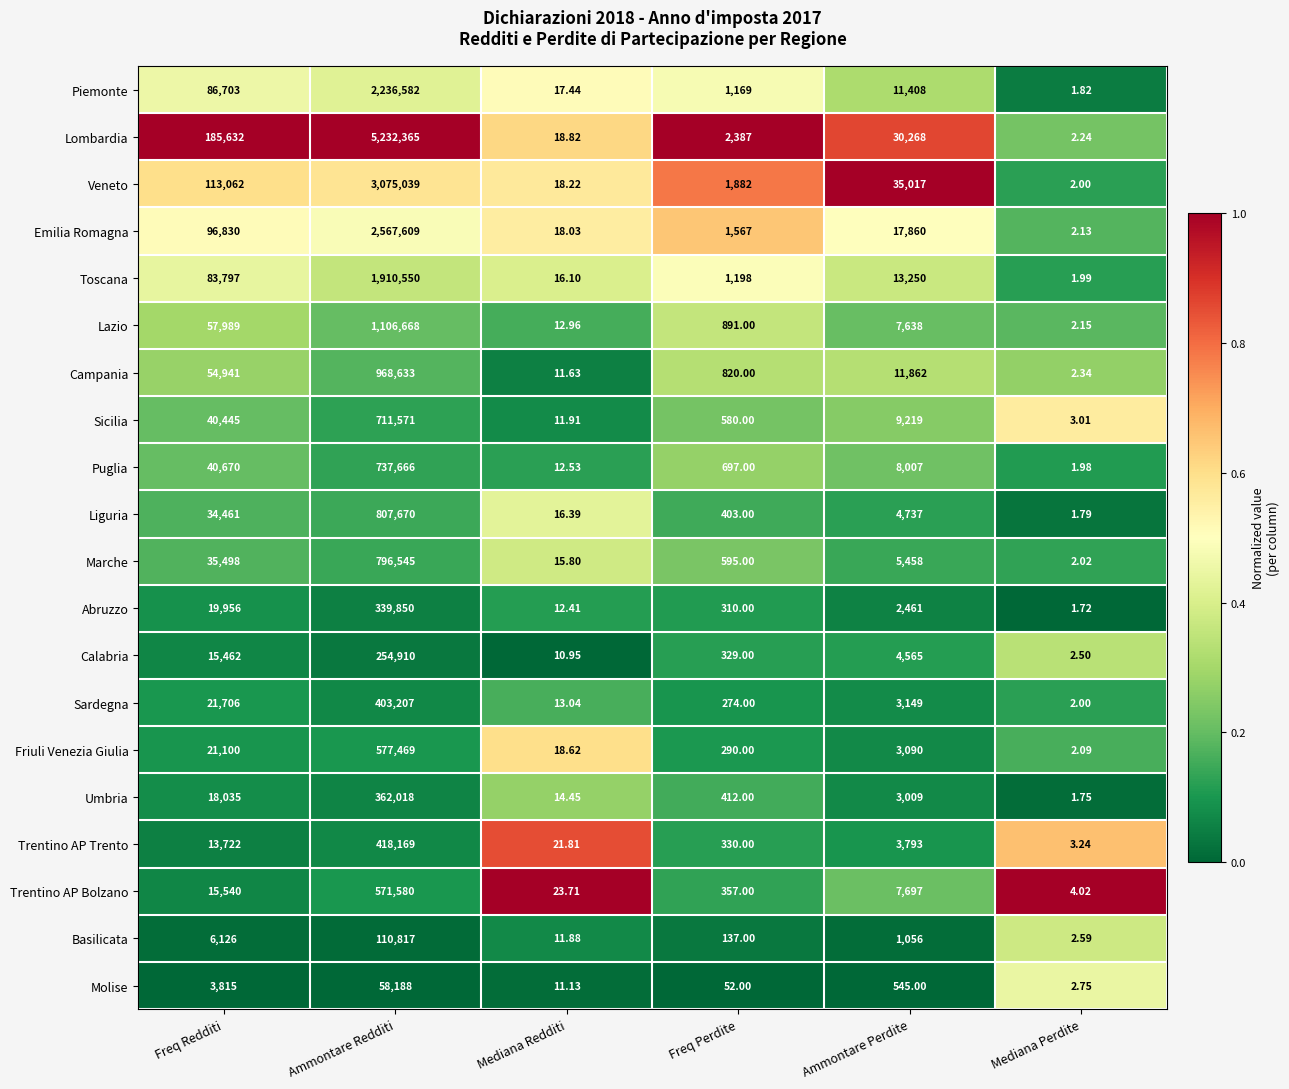

Where is Puglia nearest to the value 368833?

Freq Redditi